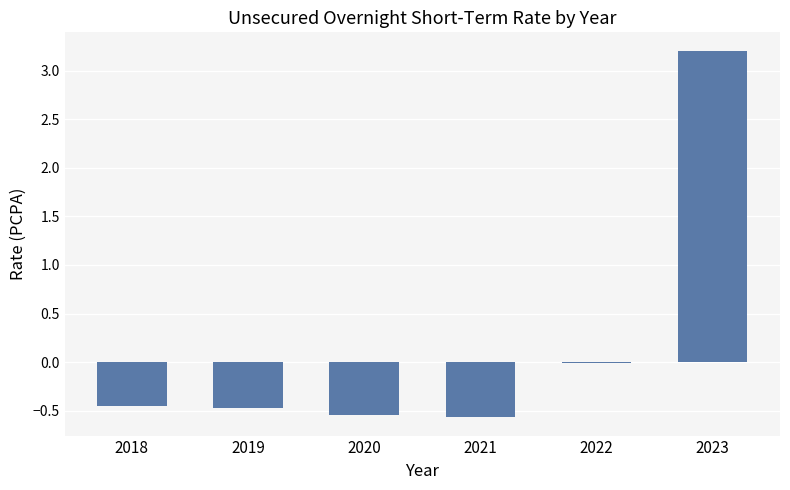

The chart shows a value of -0.6 at 2021. True or false?

True